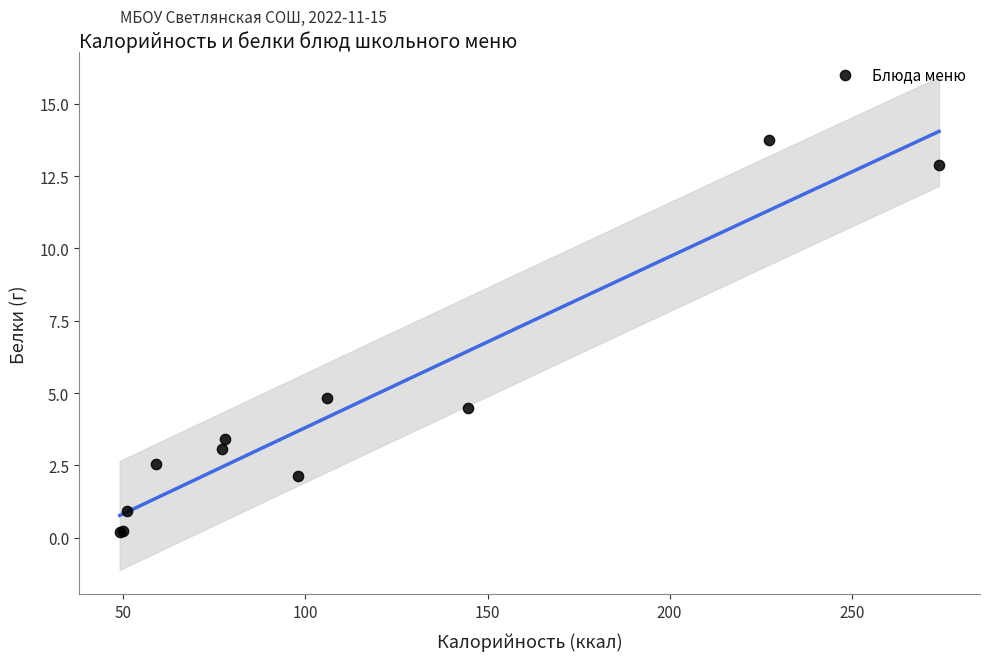

What Y value in the scatter plot is closest to 6?

4.8